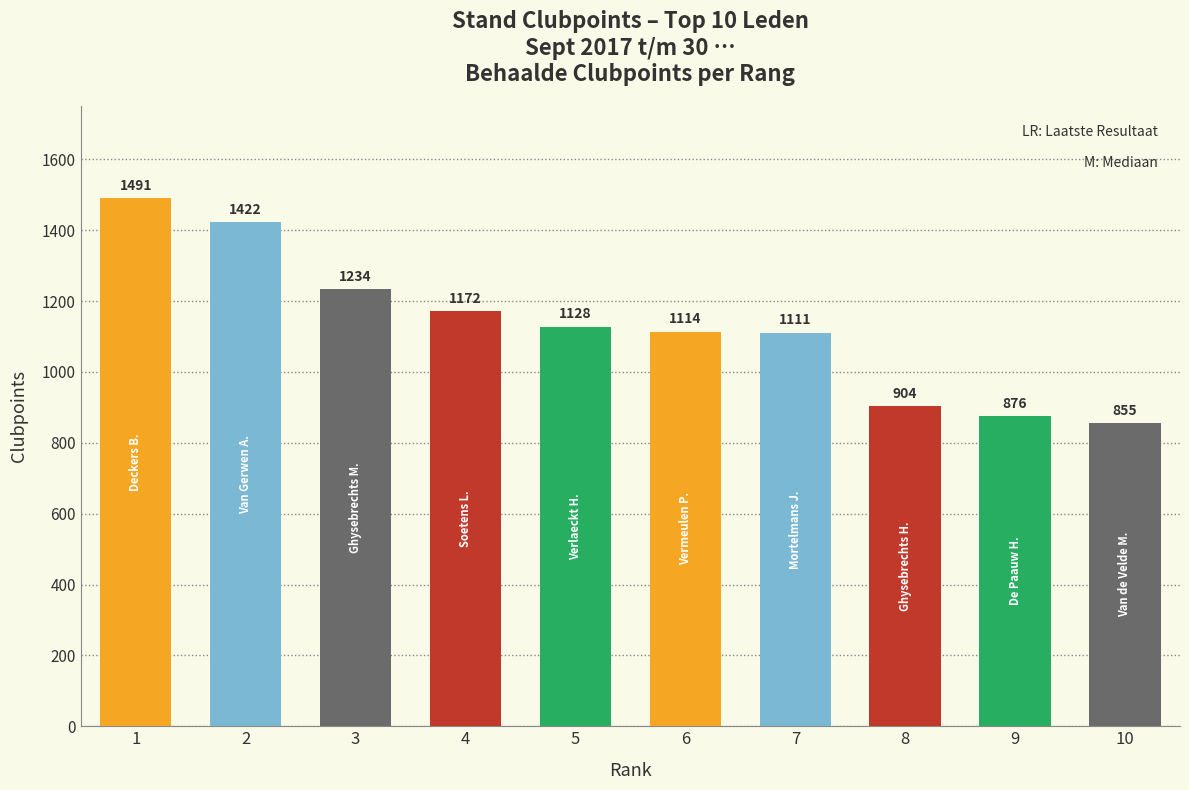

Count the number of categories in the chart.

10